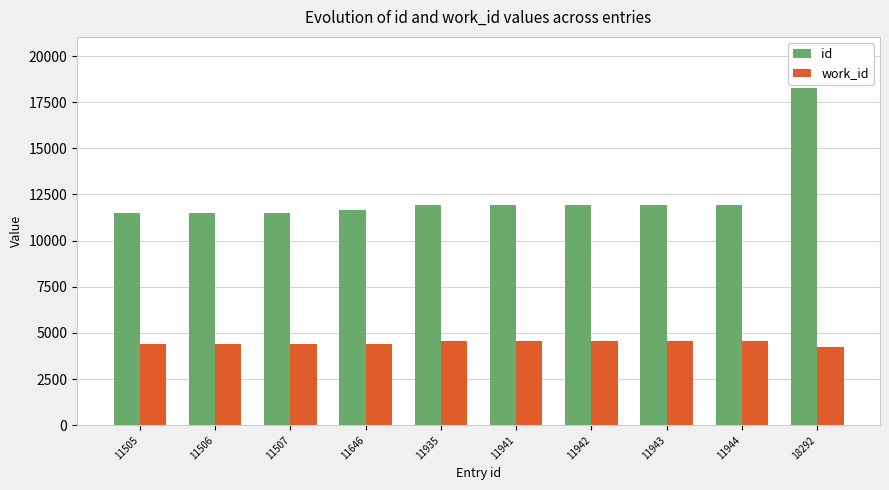

What is the lowest value of the work_id series?

4224